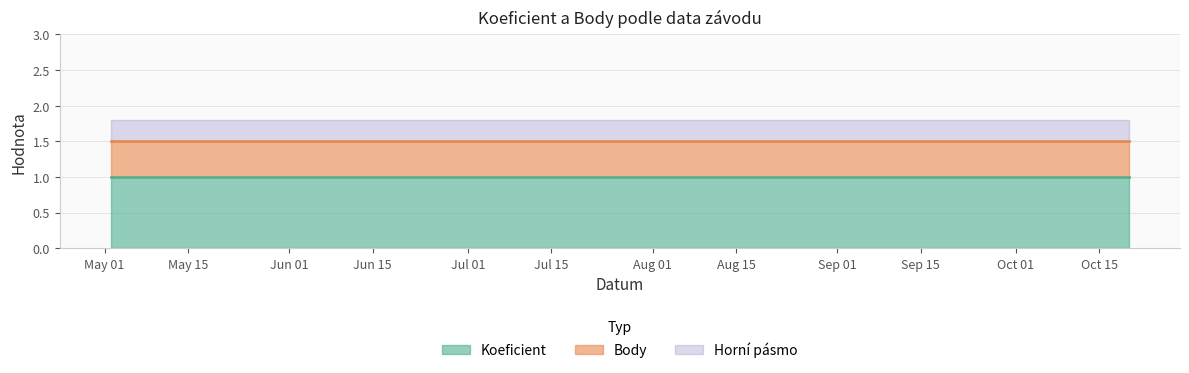

Count the number of data series in this chart.

2